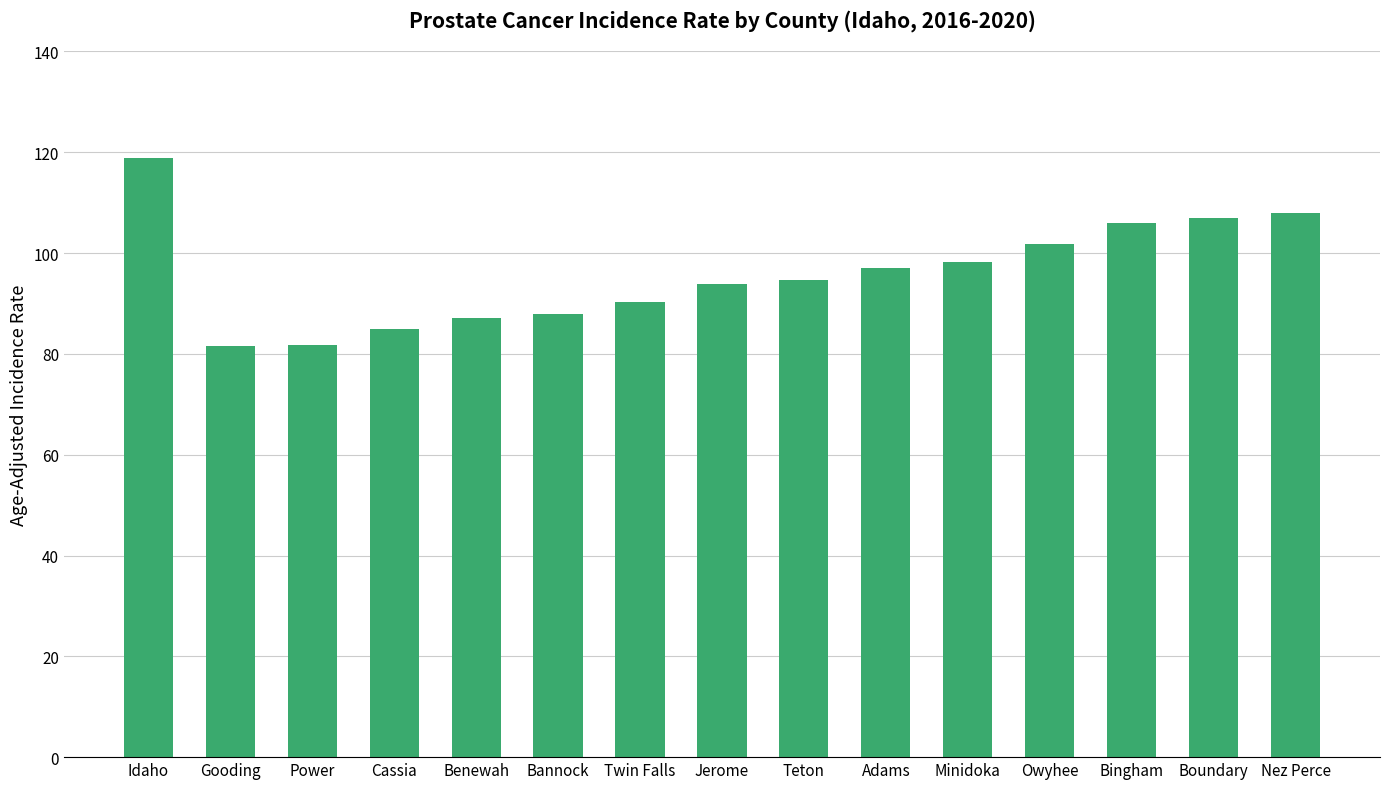

Count the number of data series in this chart.

1